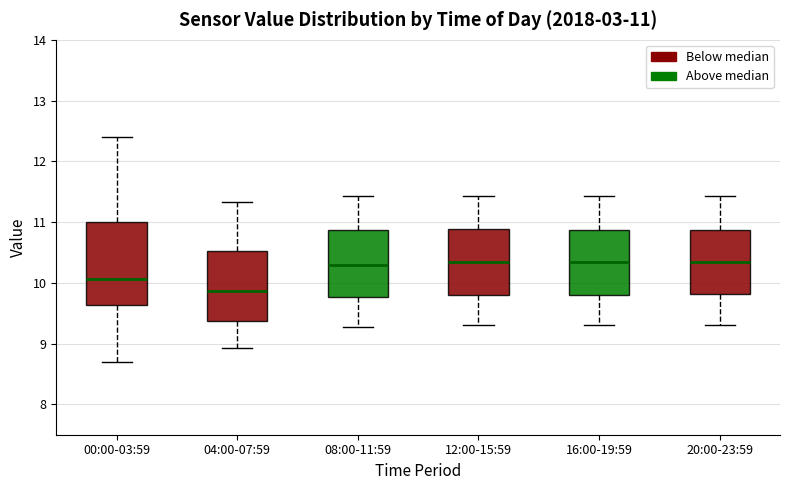

Which box has the lowest median line?

04:00-07:59